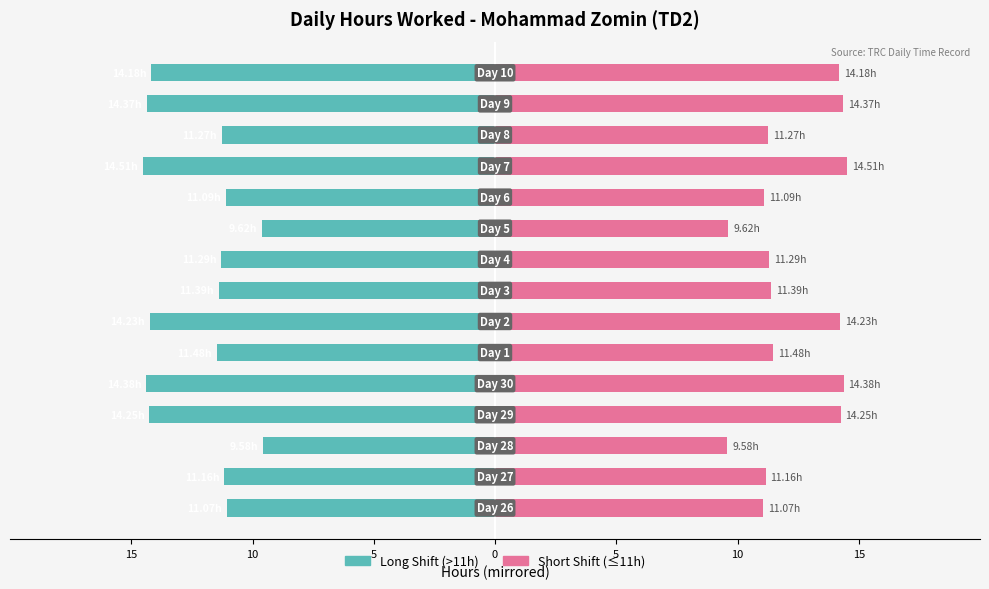

Is the value of Short Shift (≤11h) at 7 greater than the value of Long Shift (>11h) at 10?

Yes